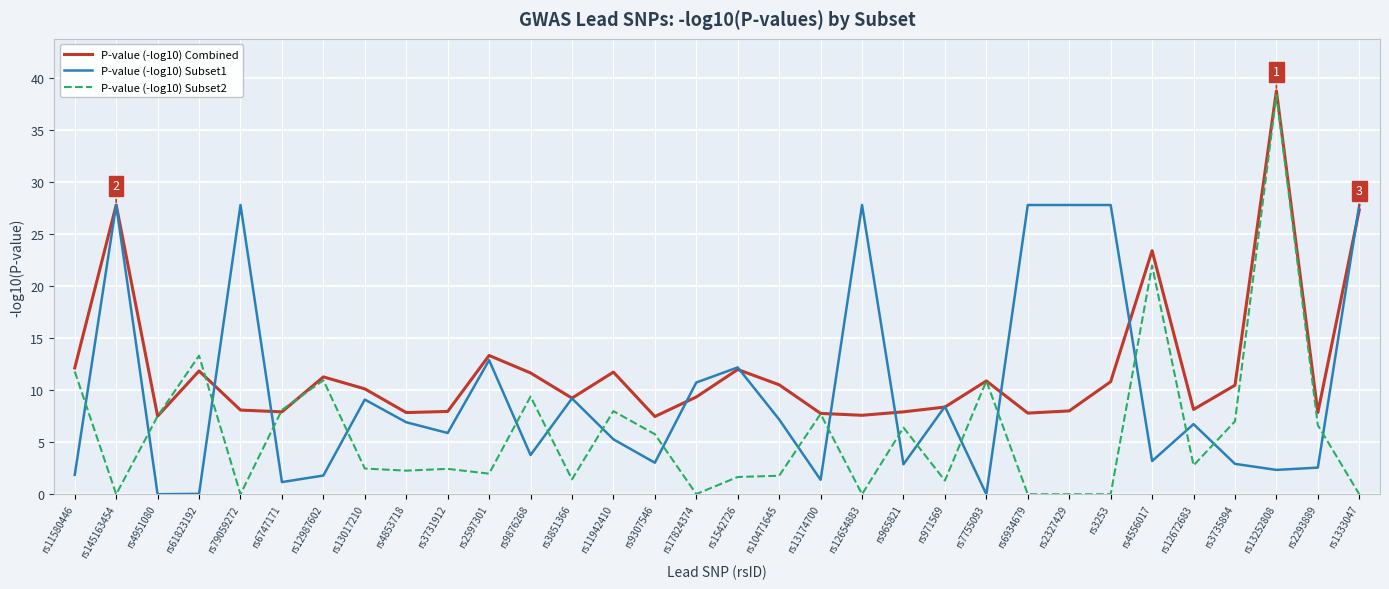

What is the lowest value of the P-value (-log10) Combined series?

7.5